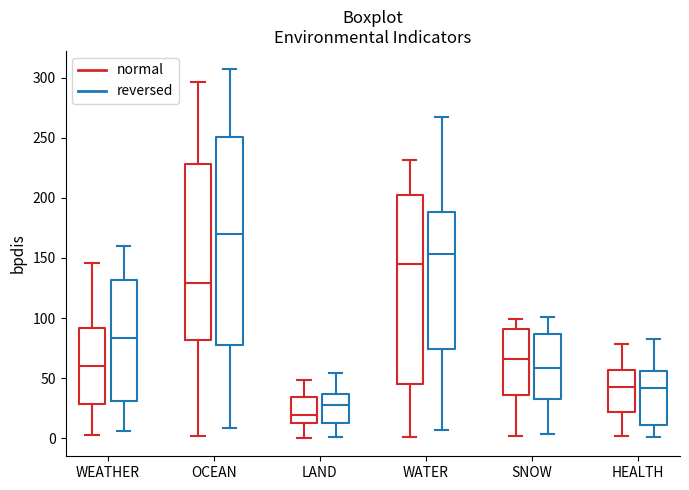

Comparing the boxes themselves (not the whiskers), which one is the tallest?

OCEAN (reversed)